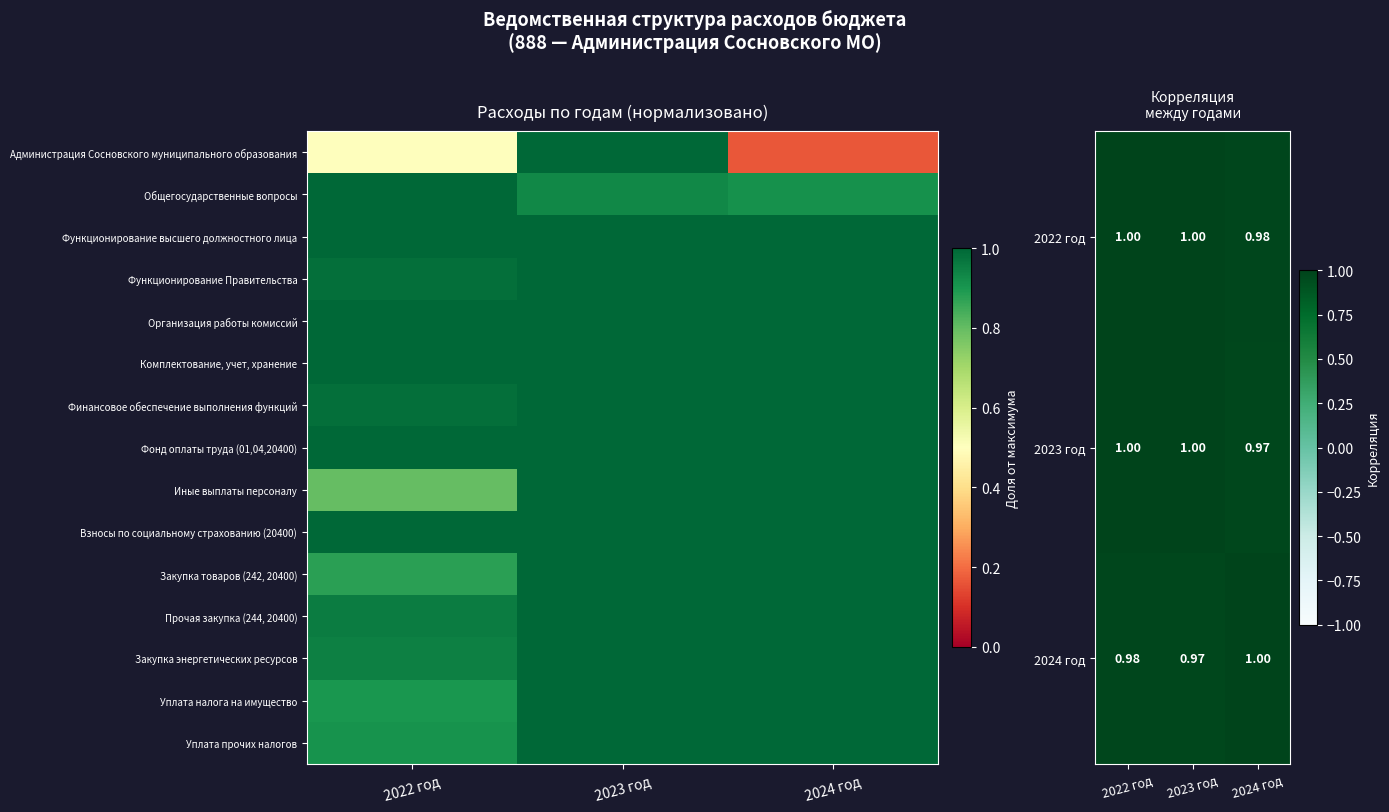

What is the average value of the 2023 год series?

1.0